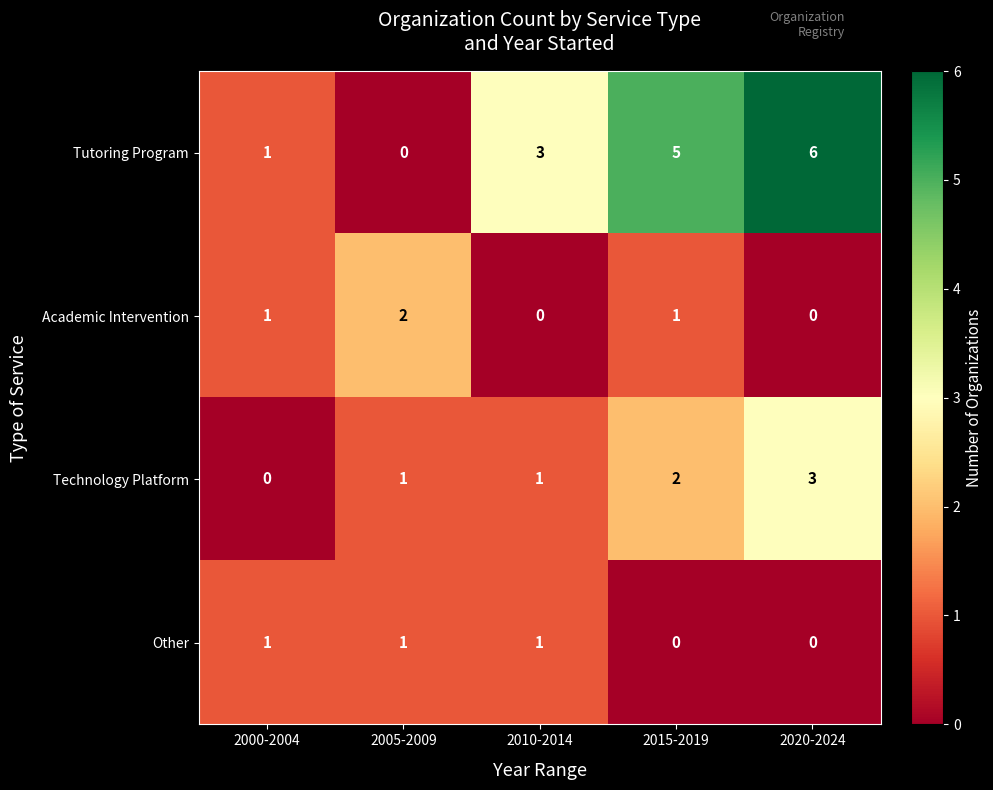

Reading left to right, what are all the values shown in this chart?

Tutoring Program: 1	0	3	5	6
Academic Intervention: 1	2	0	1	0
Technology Platform: 0	1	1	2	3
Other: 1	1	1	0	0